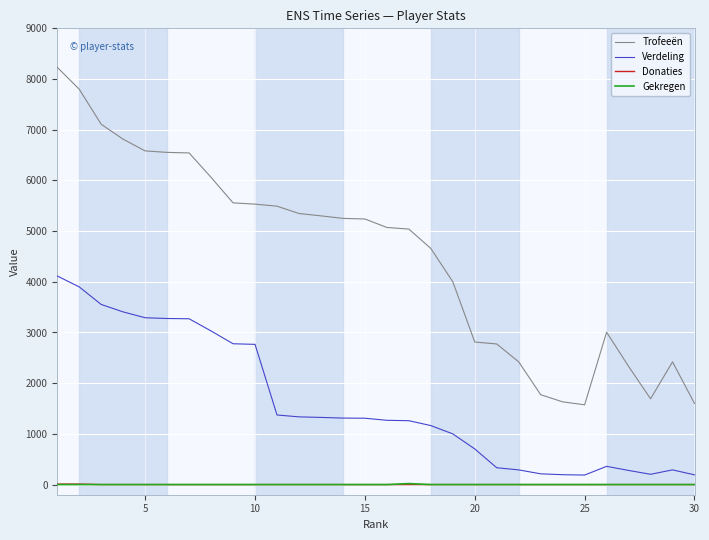

True or false: Donaties and Verdeling intersect in this chart.

False